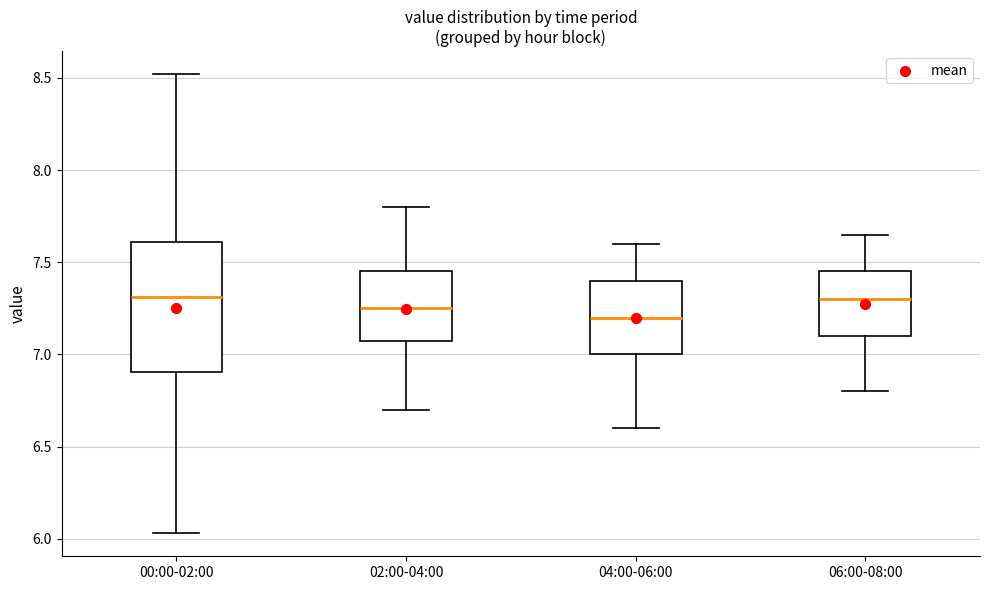

Comparing the boxes themselves (not the whiskers), which one is the tallest?

00:00-02:00